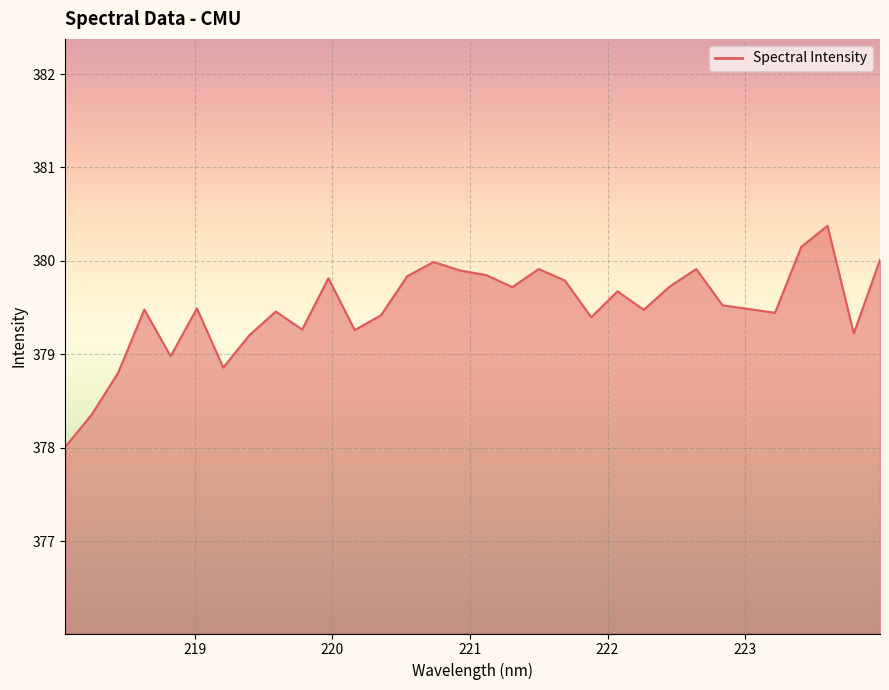

What is the smallest value displayed?

378.0